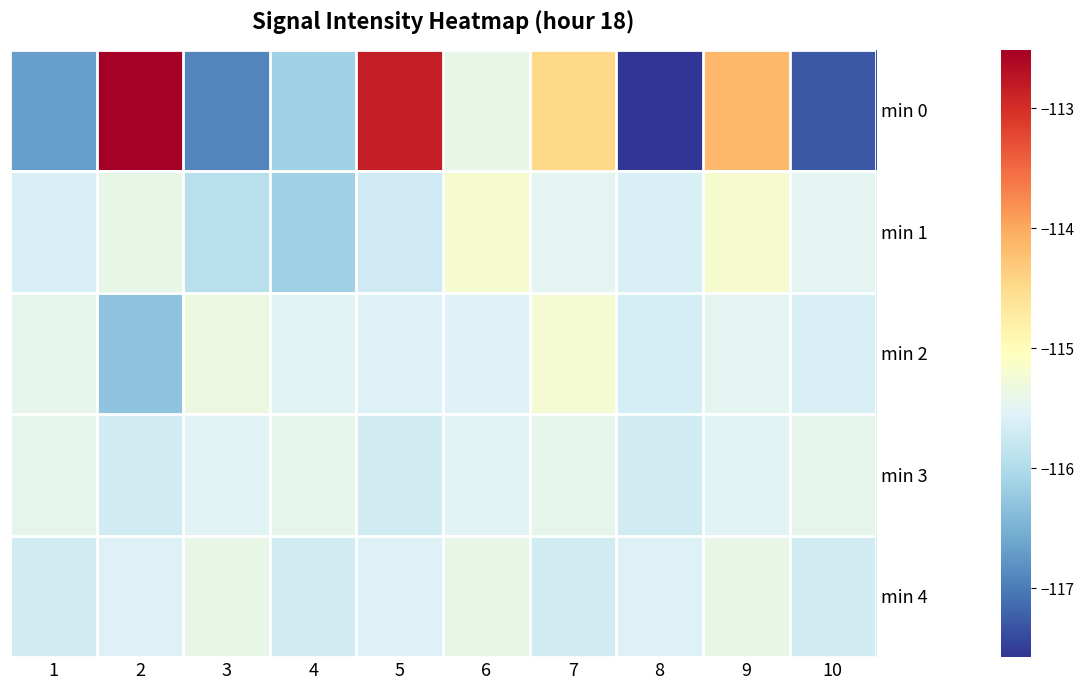

Which series changed the most between 1 and 10?

min 0